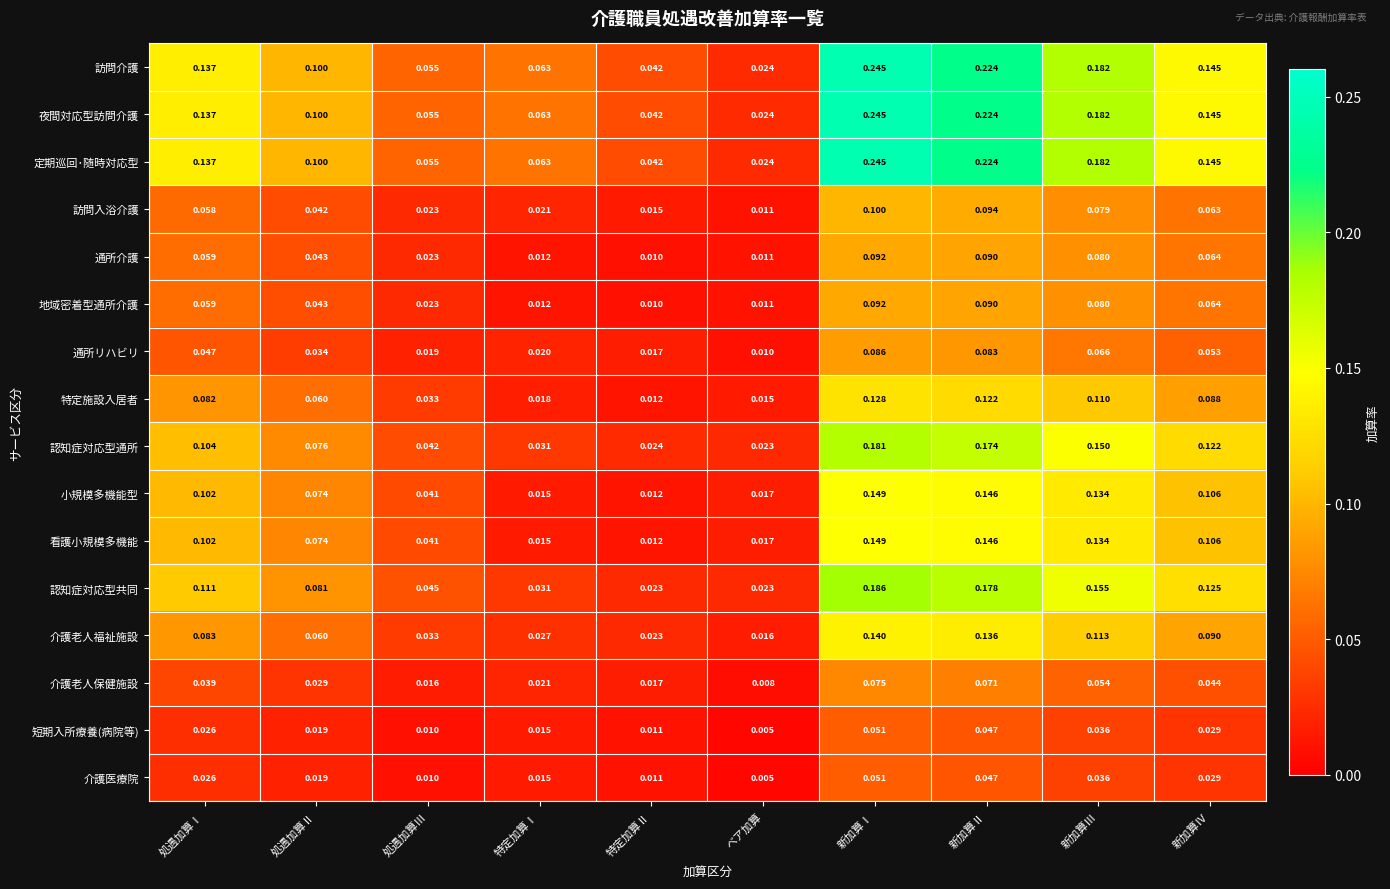

At which category is the sum across all series the highest?

新加算Ⅰ